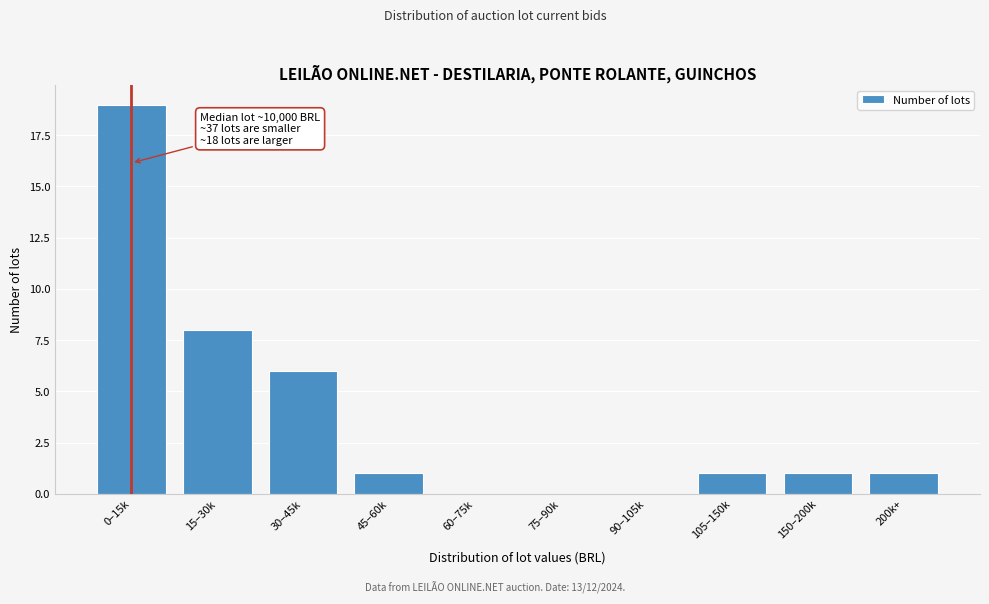

What is the greatest value displayed?

19